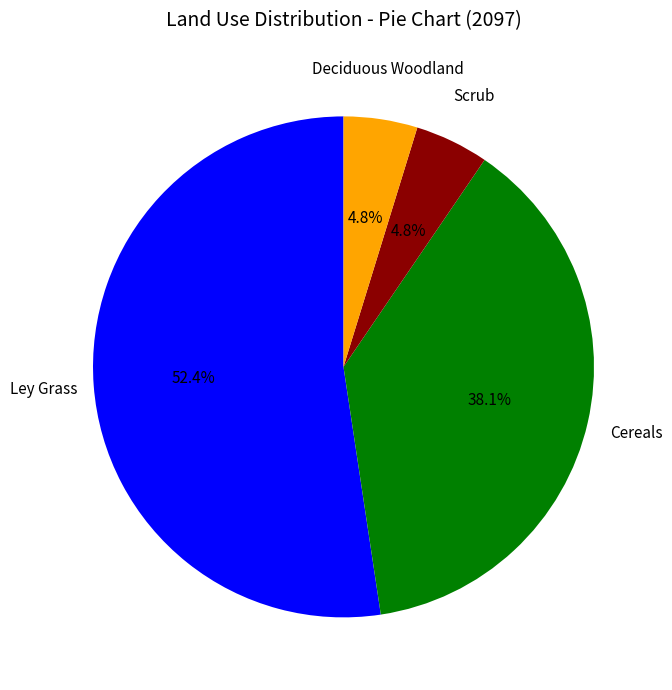

What percentage is NOT represented by Scrub?

95.2%